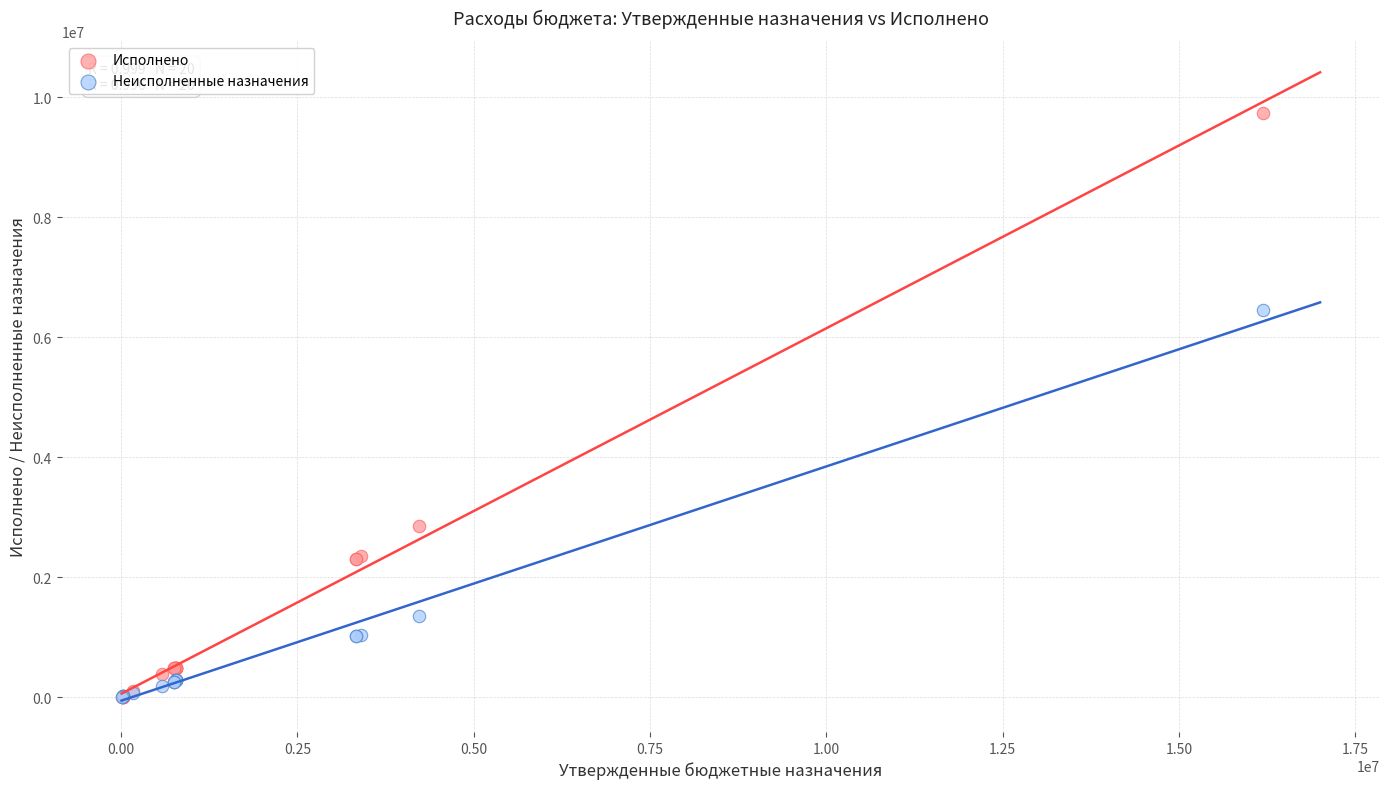

In the Исполнено series, what Y value is closest to 4871205?

2863034.9